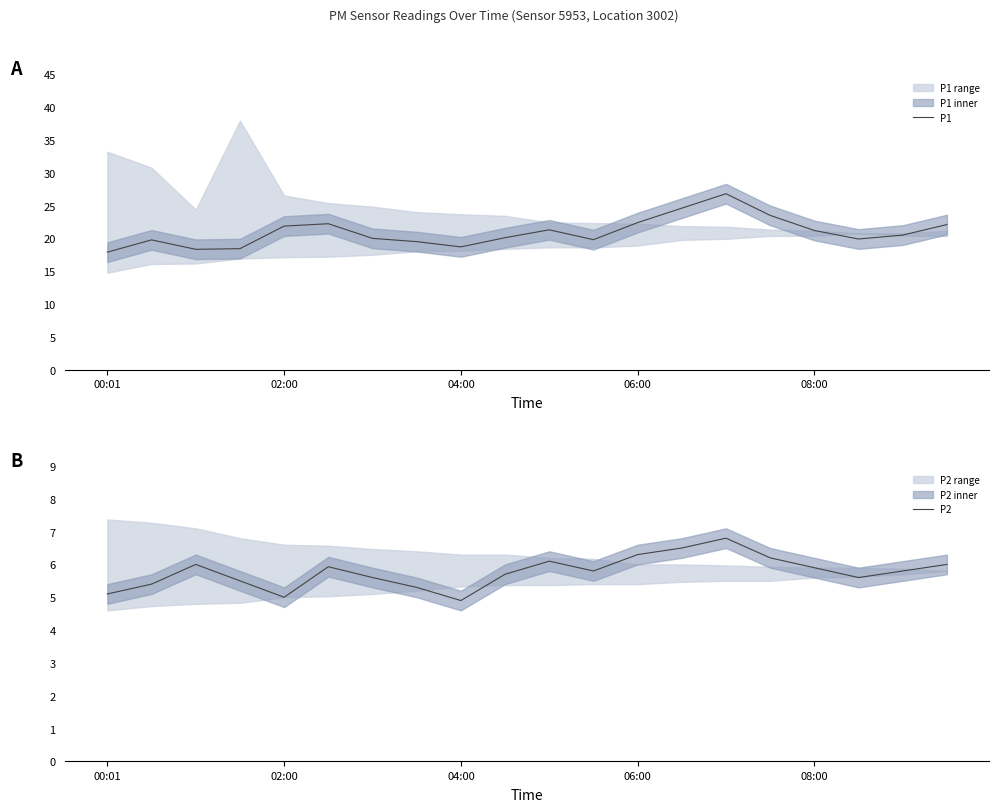

Rank the series by their average value, from lowest to highest.

P2, P1